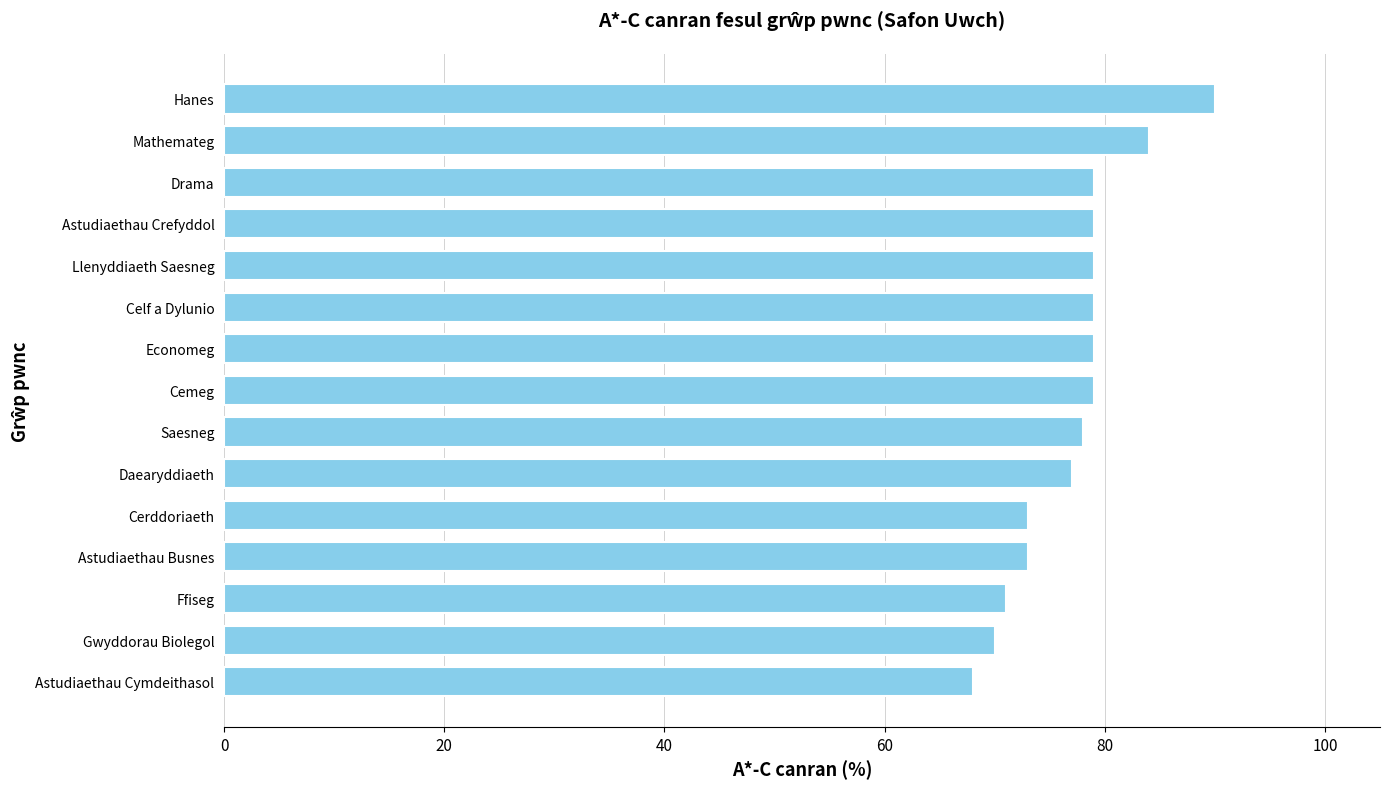

What is the sum of all values?

1158